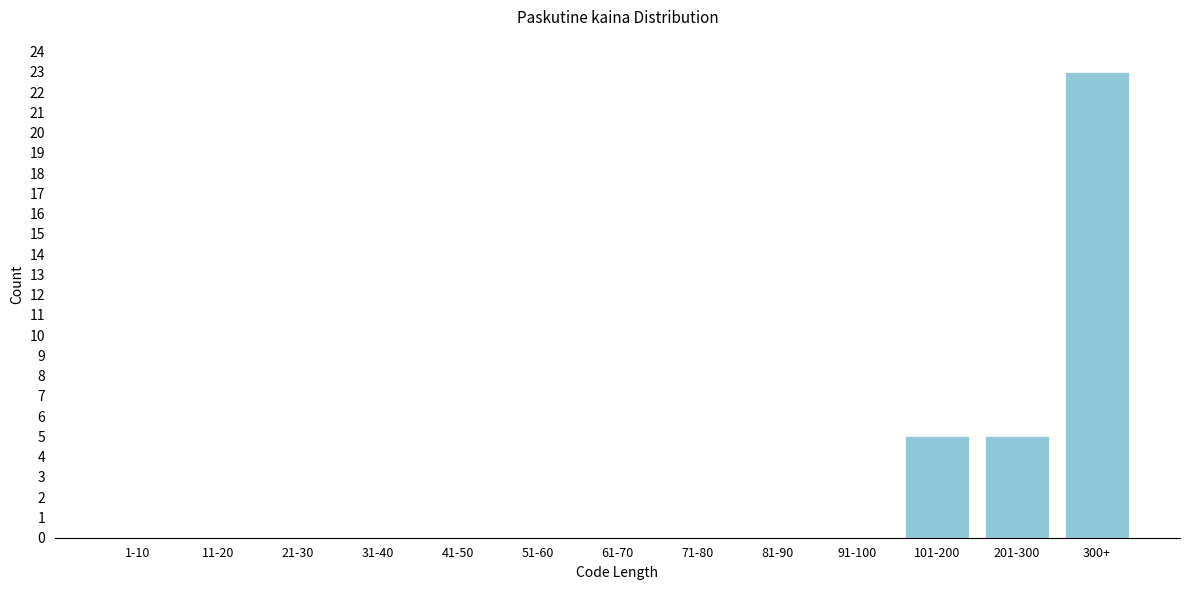

Reading left to right, extract all data points from this chart.

1-10=0	11-20=0	21-30=0	31-40=0	41-50=0	51-60=0	61-70=0	71-80=0	81-90=0	91-100=0	101-200=5	201-300=5	300+=23